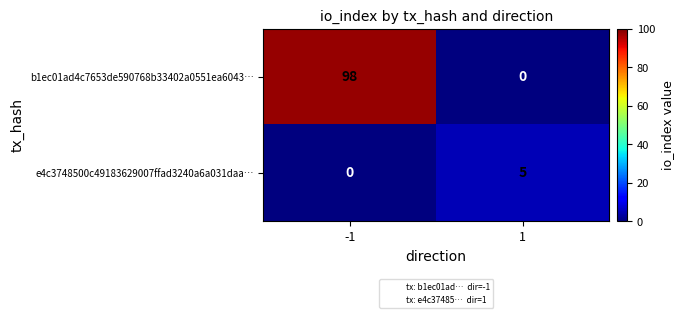

How many data points does each series have?

2